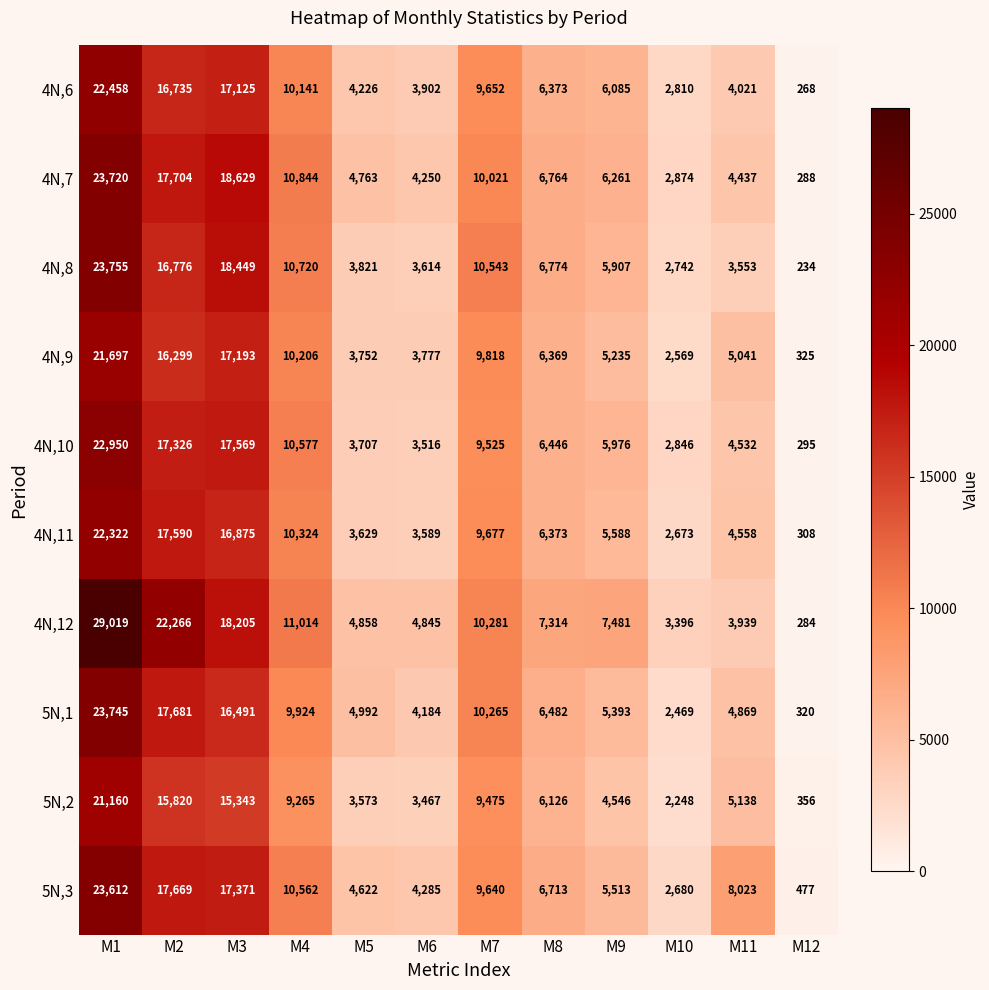

Which series has the largest total across all categories?

4N,12